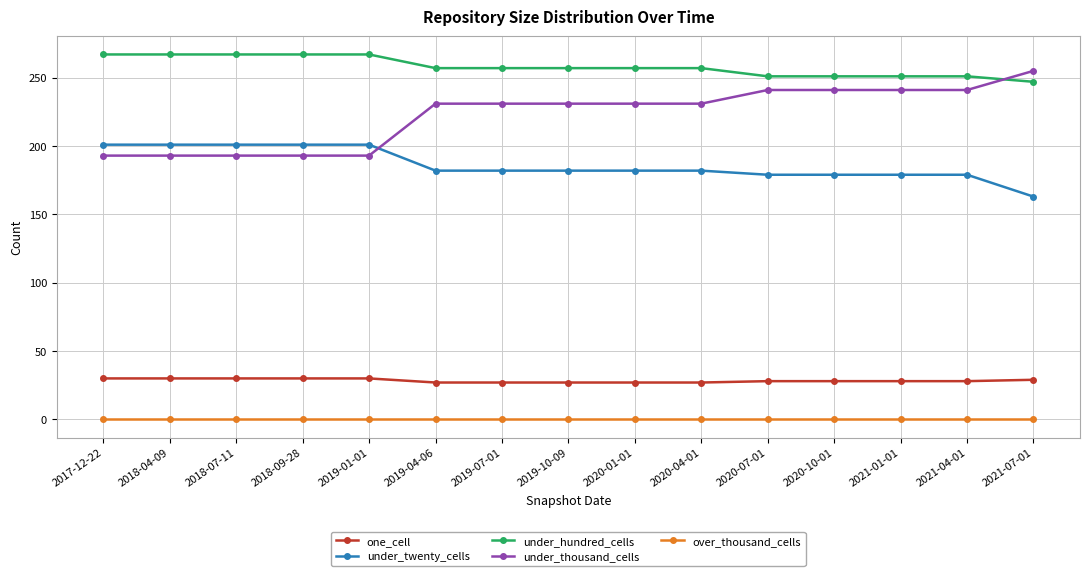

True or false: under_hundred_cells and one_cell cross at least once.

False